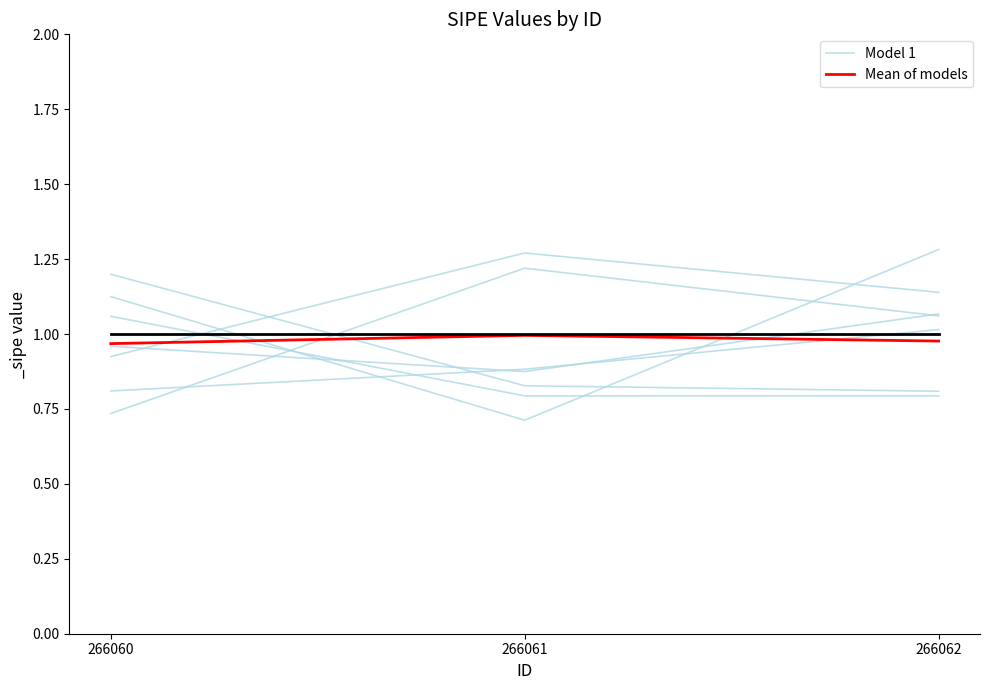

Reading left to right, extract all data points from this chart.

Model 1: 266060=0.9	266061=1.3	266062=1.1
Mean of models: 266060=1.0	266061=1.0	266062=1.0